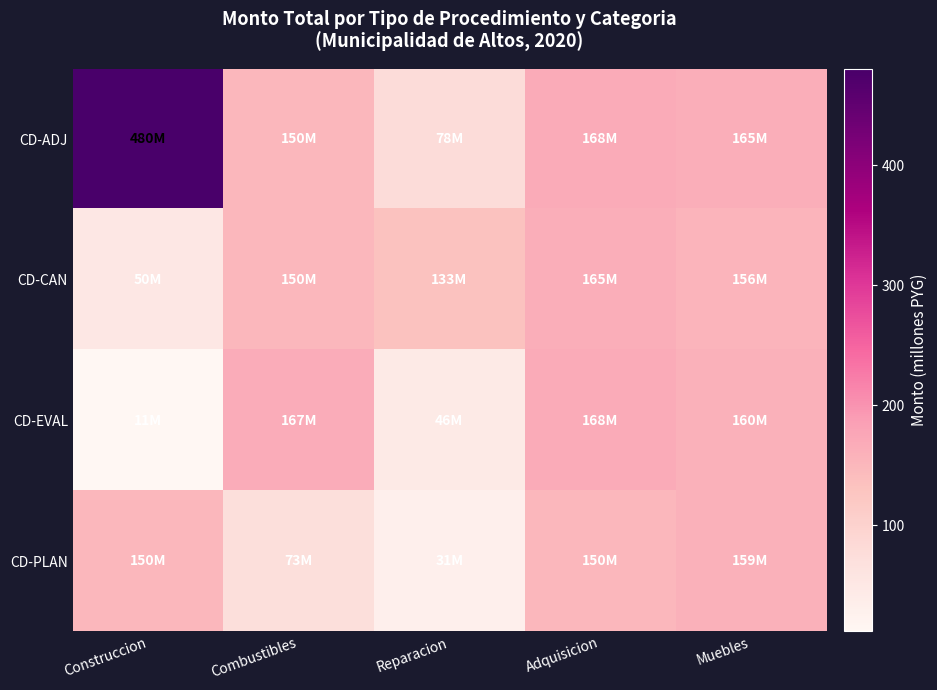

Which series has the widest spread of values?

CD-ADJ